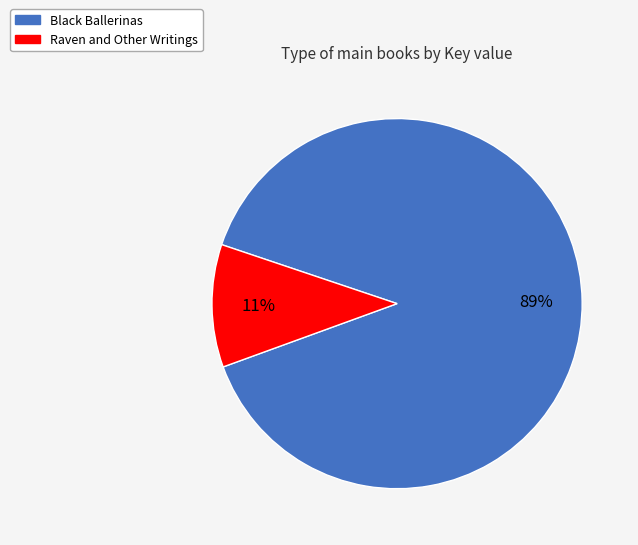

Which has a higher value, Black Ballerinas or Raven and Other Writings?

Black Ballerinas